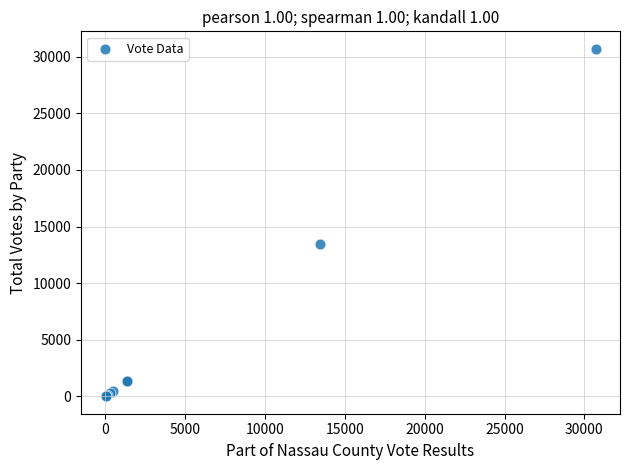

What Y value in the scatter plot is closest to 15356?

13451